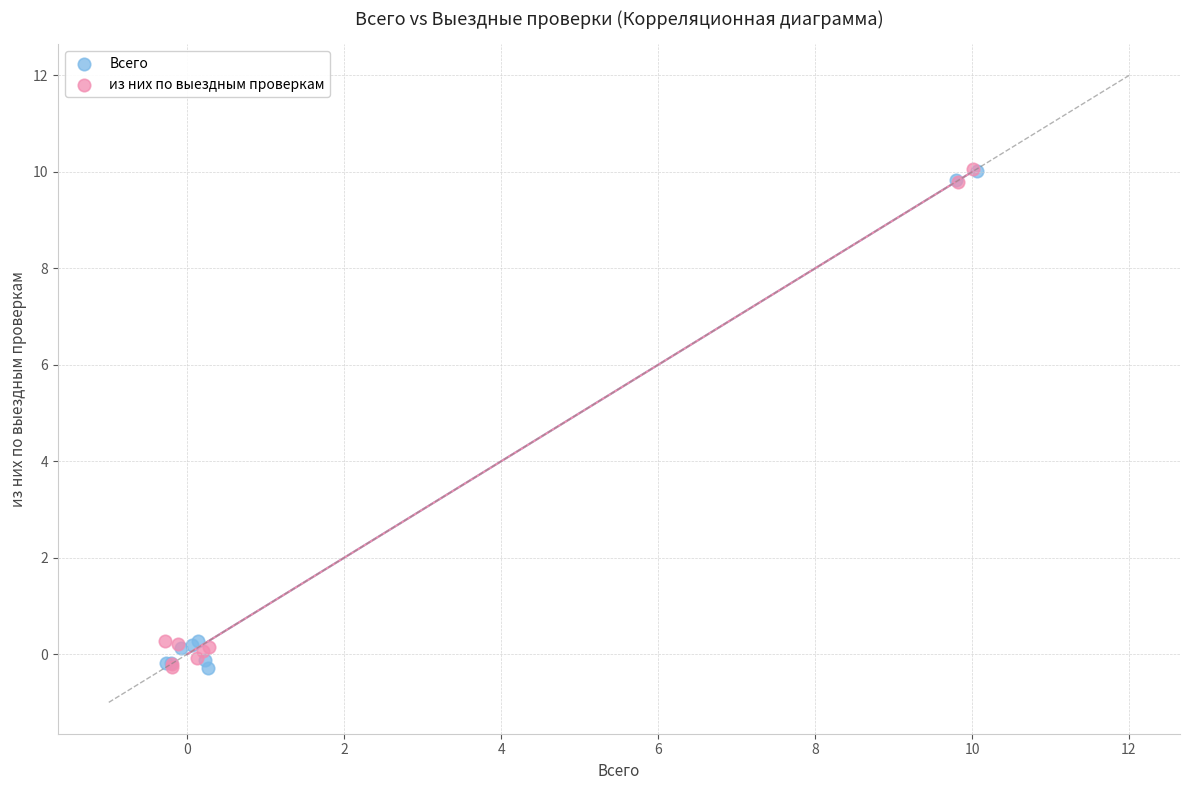

What are all the series names shown in the legend?

Всего, из них по выездным проверкам